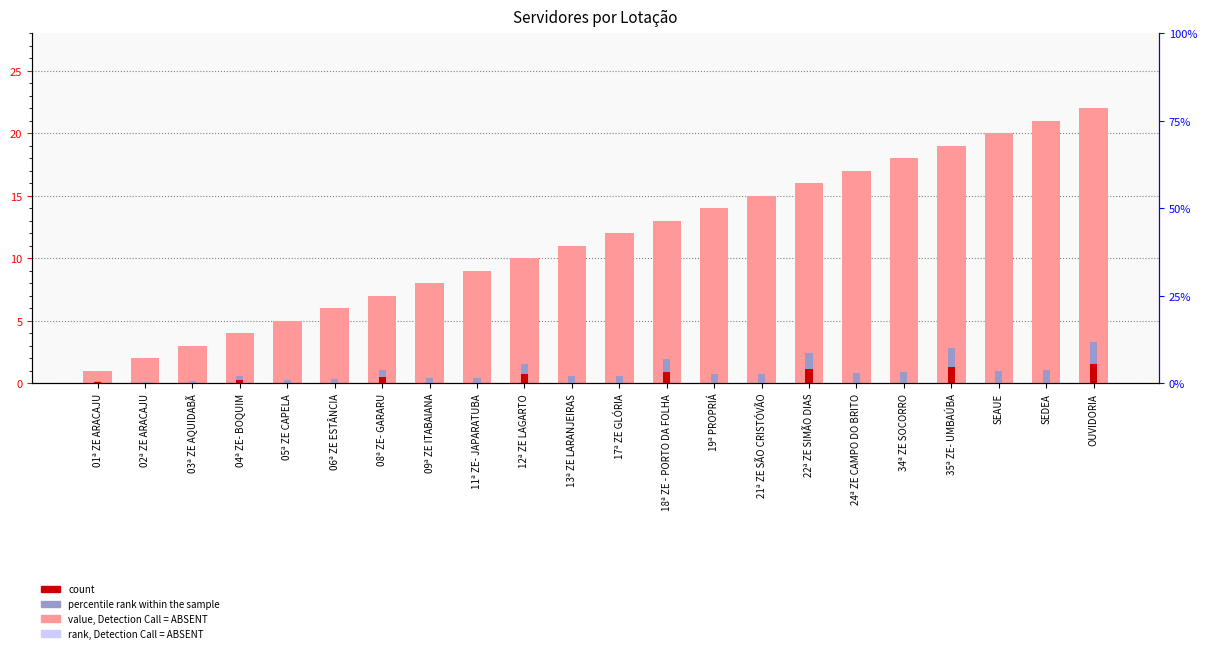

What is the approximate value of percentile rank within the sample at 13ª ZE LARANJEIRAS?

0.9